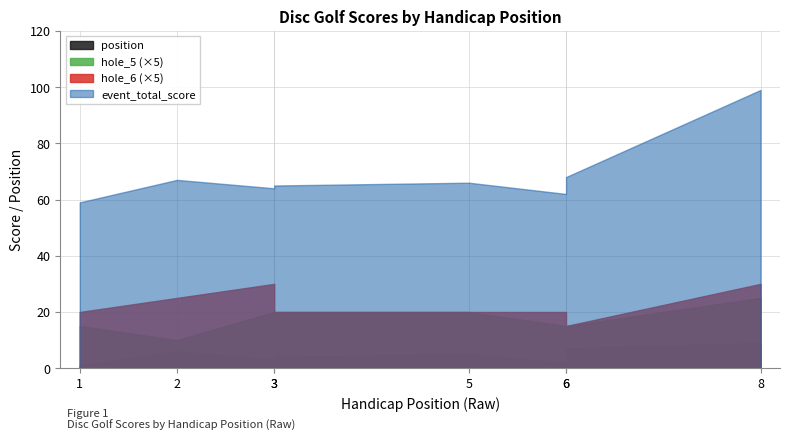

How many values in the hole_6 series exceed 4?

3